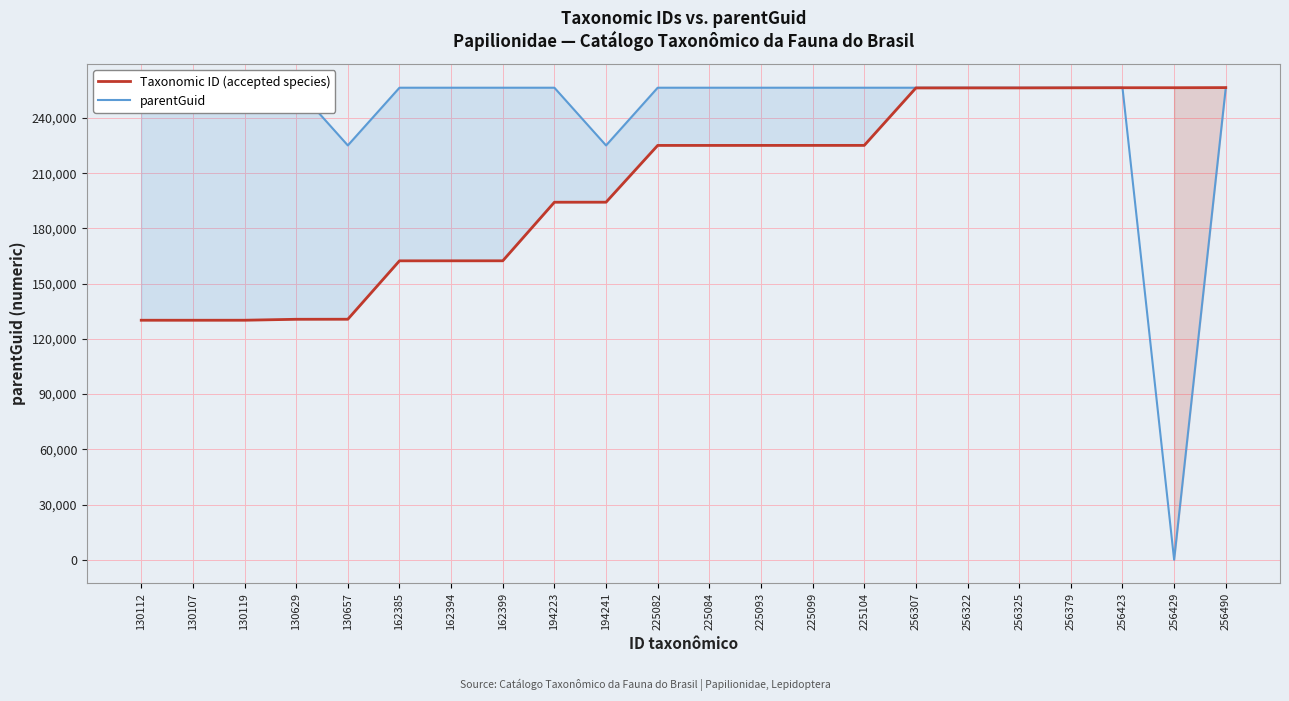

What are all the series names shown in the legend?

Taxonomic ID (accepted species), parentGuid